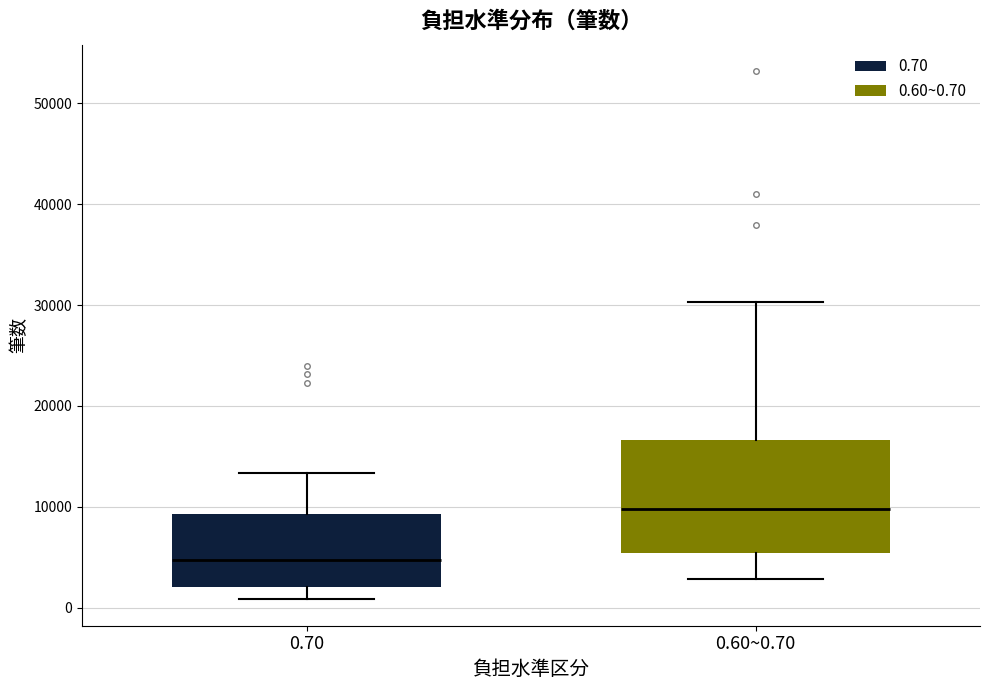

Where is the upper edge of the box for 0.60~0.70 on the y-axis? The values are not printed on the chart, so give them approximately, as read against the axis.

17000